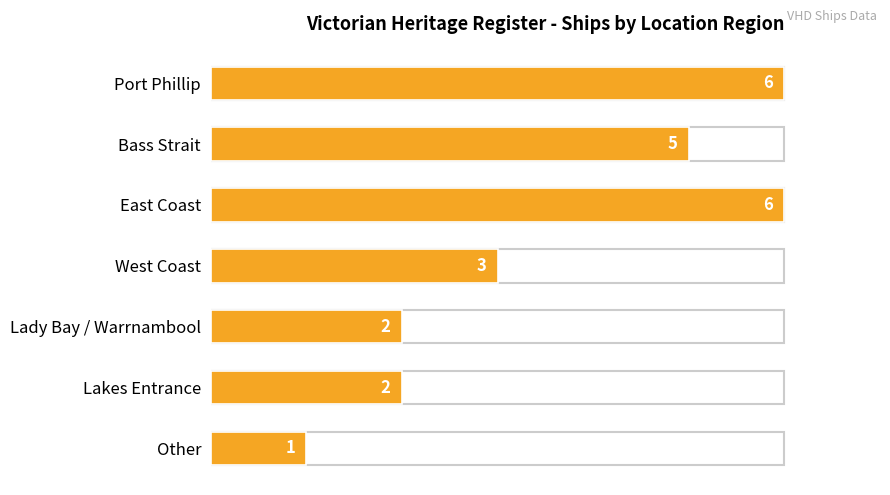

What is the value of the 5th bar from the left?

2